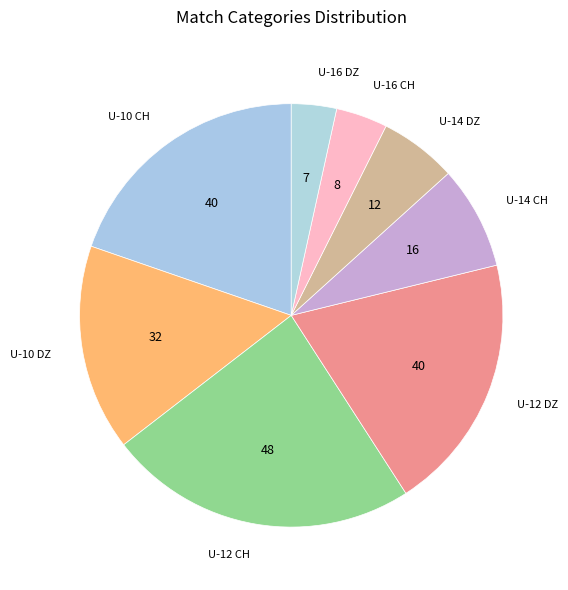

What is the ratio of the value at U-14 CH to the value at U-16 DZ?

2.3